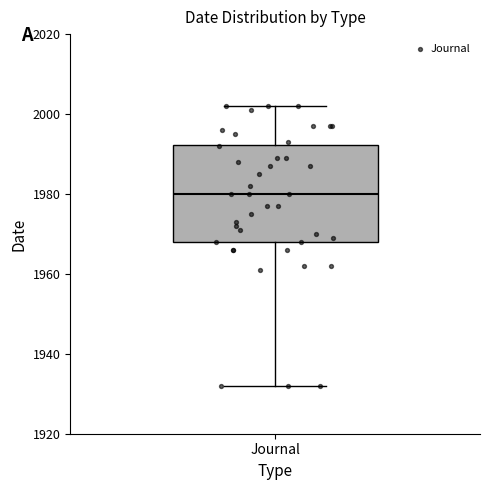

Where does the upper whisker of the box for Journal end on the y-axis? The values are not printed on the chart, so give them approximately, as read against the axis.

2002